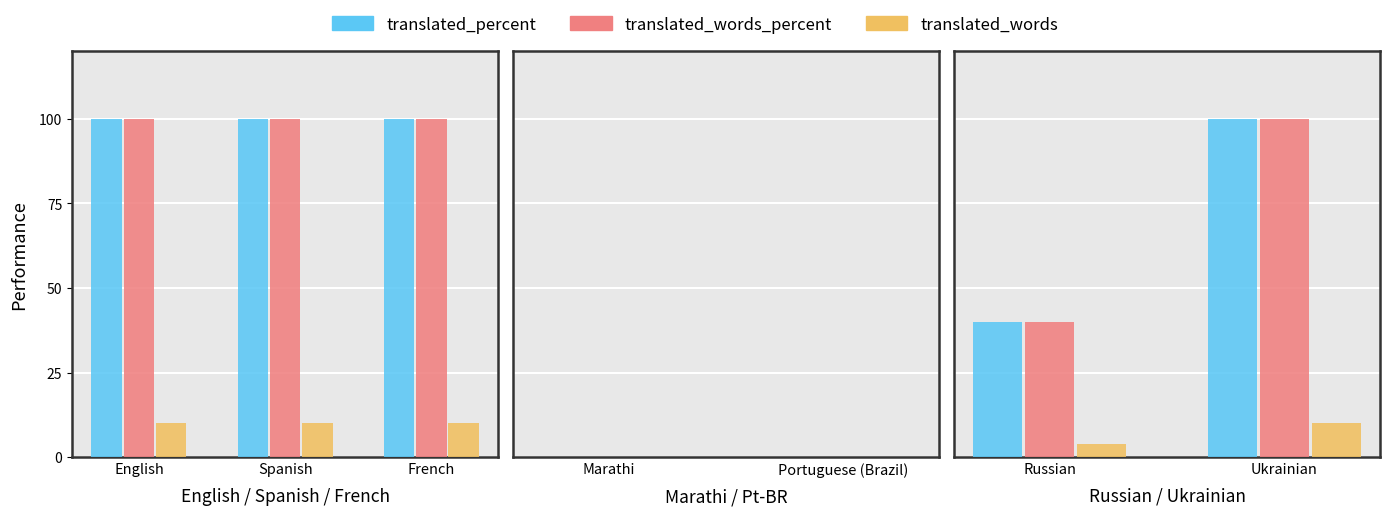

Does the chart contain stacked bars?

No